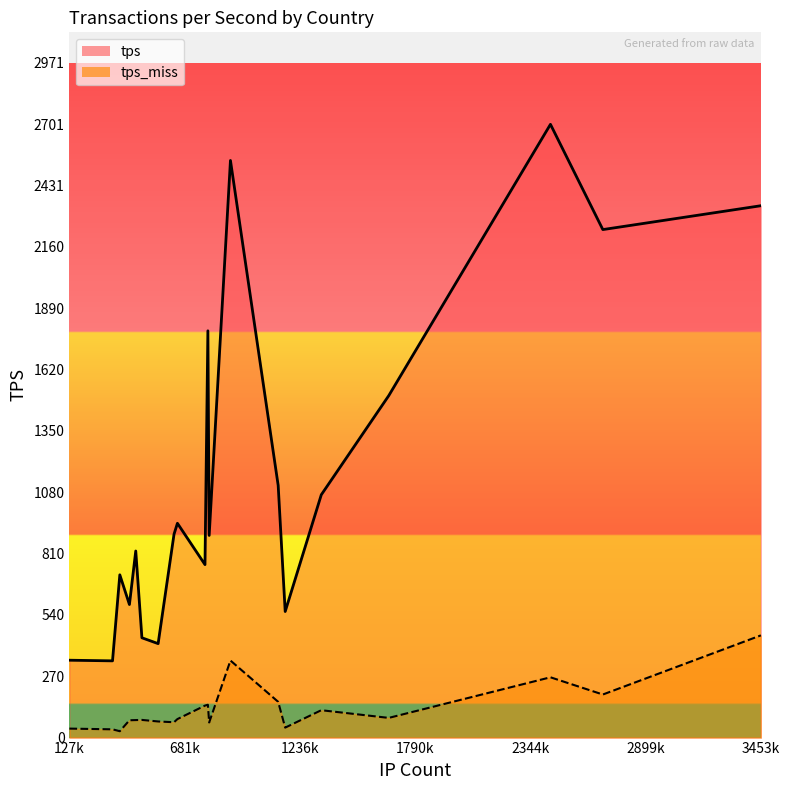

How many interior local valleys does the tps_miss_line series have?

6